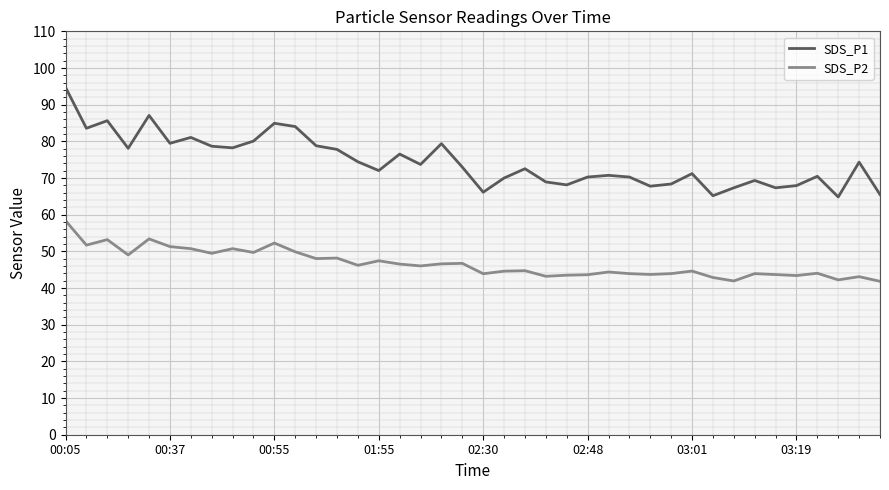

True or false: SDS_P2 and SDS_P1 cross at least once.

False